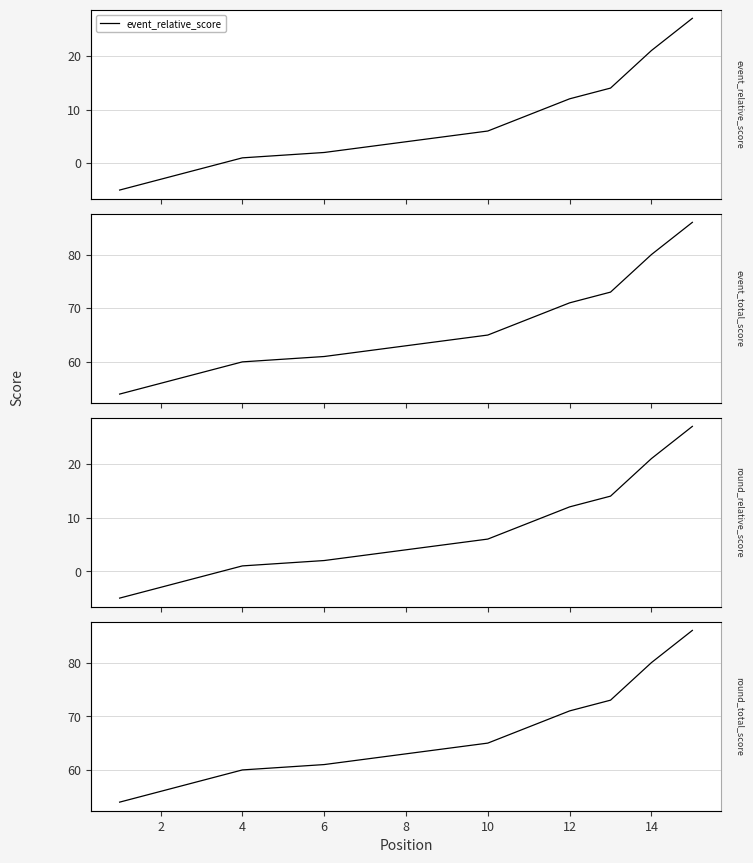

Rank the series at 6 from highest to lowest value.

event_total_score, round_total_score, event_relative_score, round_relative_score